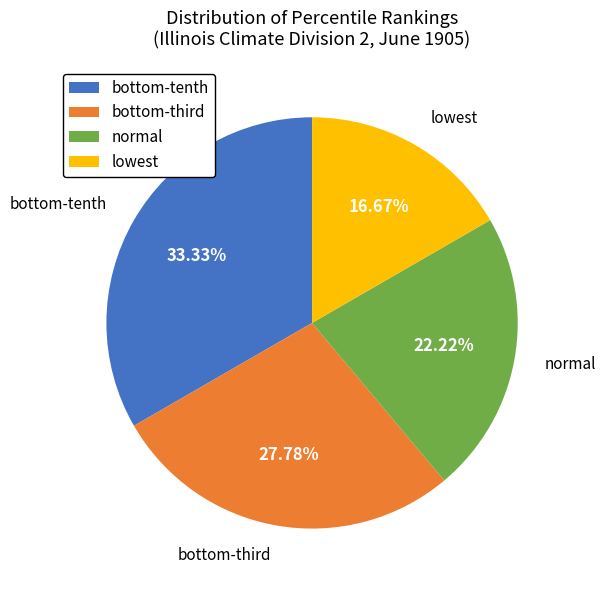

To the nearest percent, what is the average slice percentage?

25%